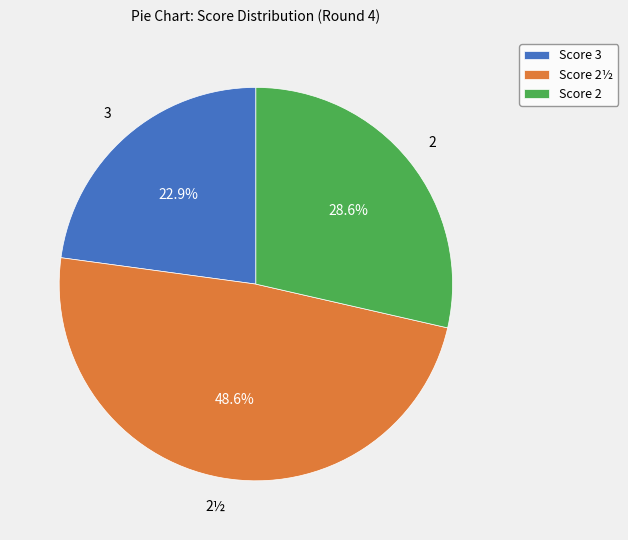

Which slice is the largest?

Score 2½